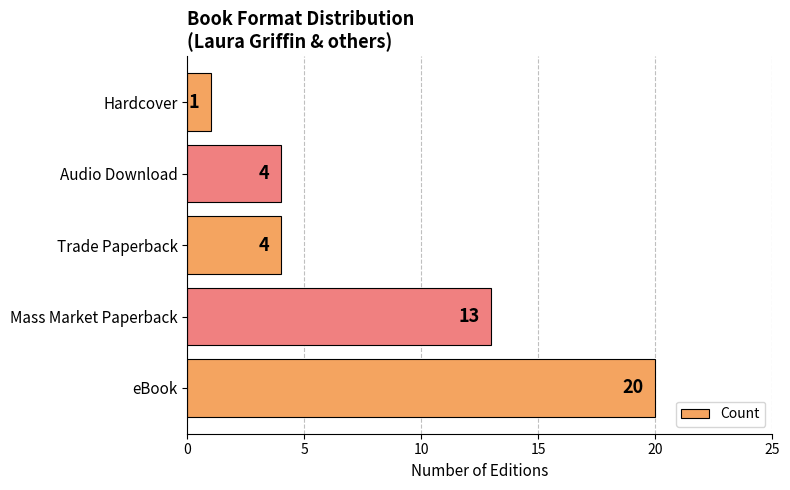

What is the approximate value at eBook, to the nearest 5?

20